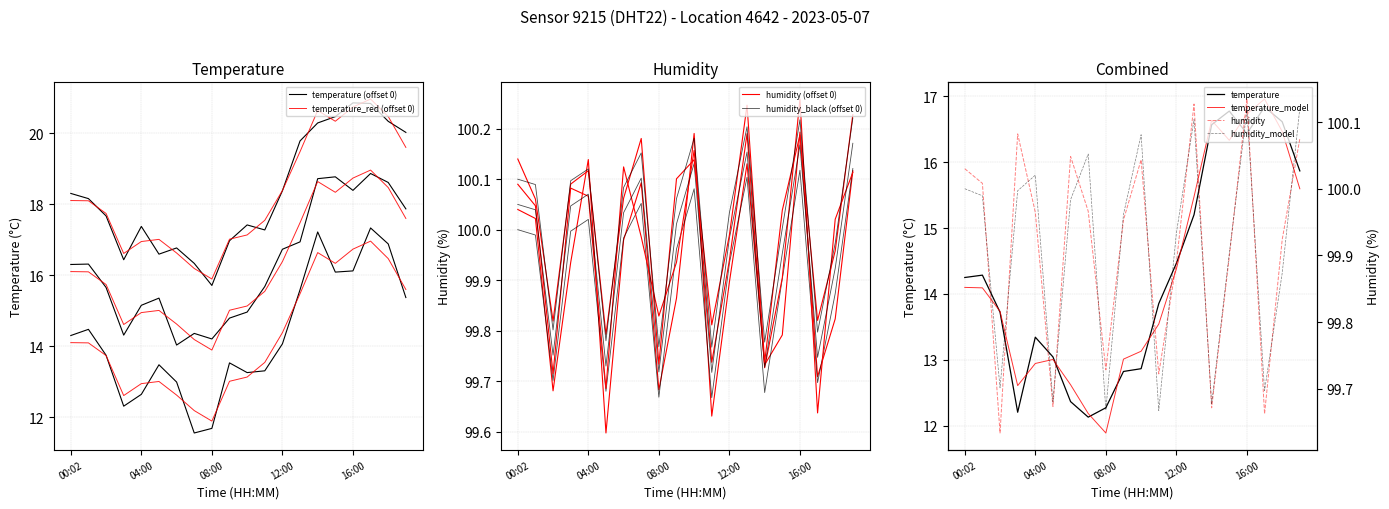

How many interior local valleys (lower than both neighbors) does the data have?

3